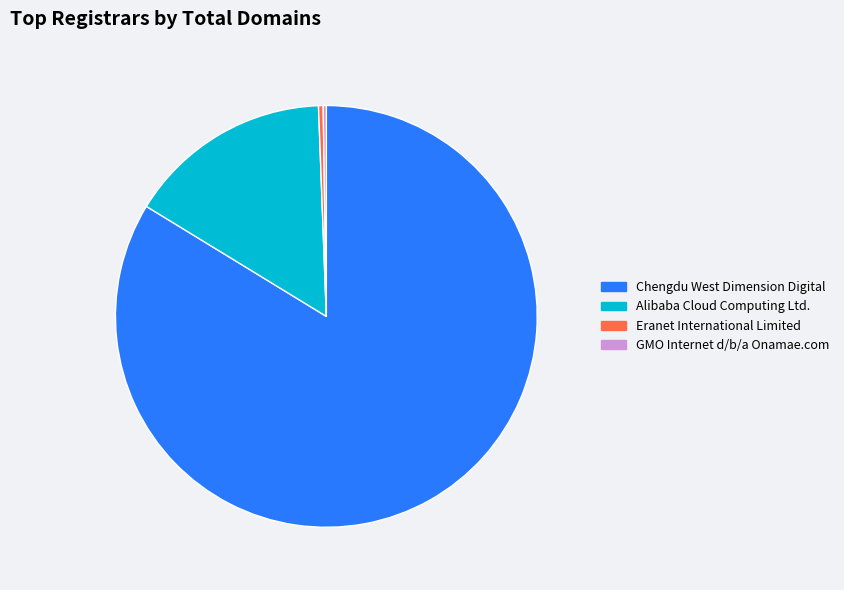

What is the majority slice?

Chengdu West Dimension Digital